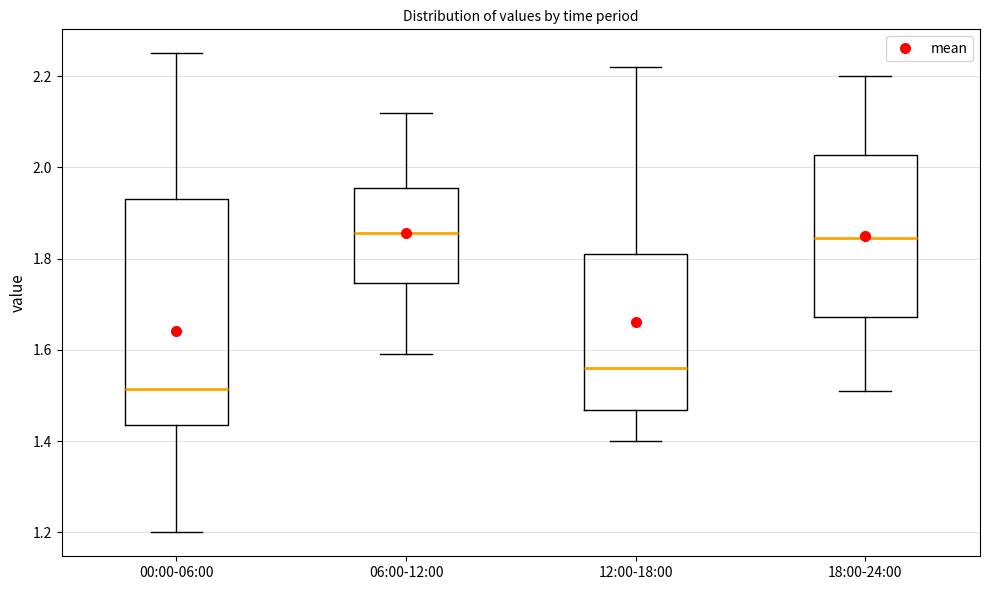

Where does the lower whisker of the box for 00:00-06:00 end on the y-axis? The values are not printed on the chart, so give them approximately, as read against the axis.

1.20